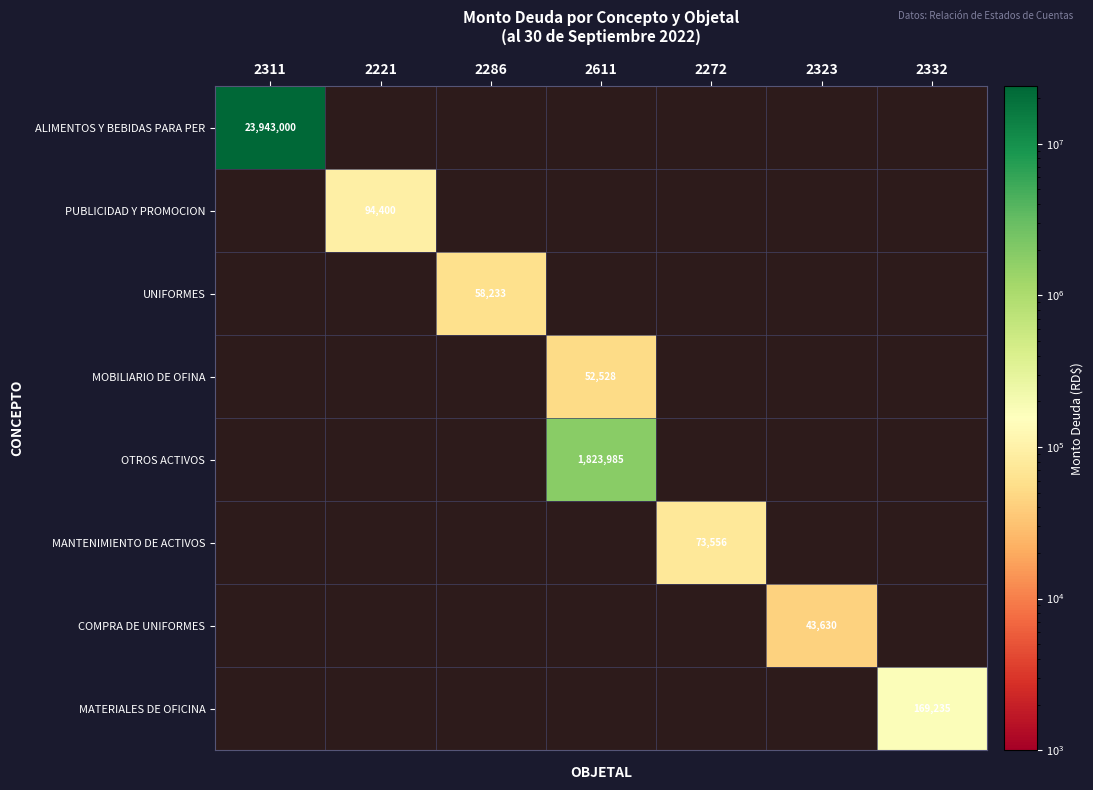

The value of MATERIALES DE OFICINA at 2332 is 169235. True or false?

True